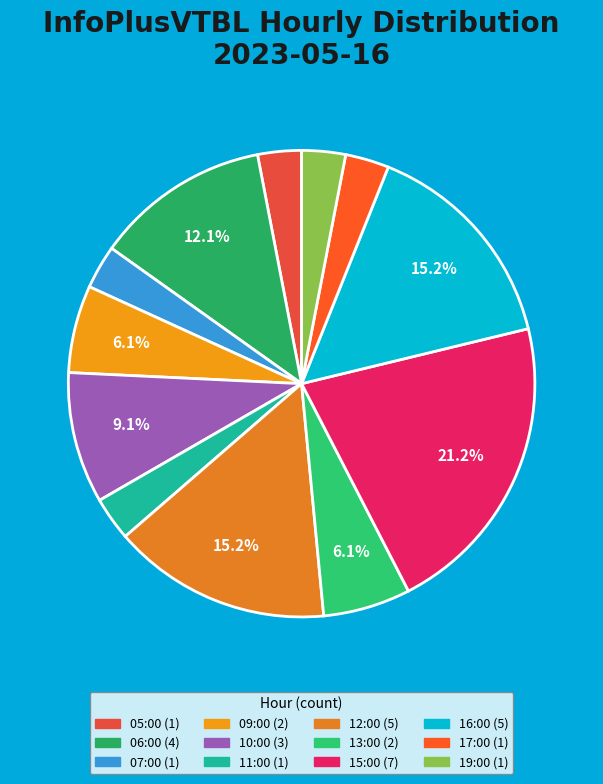

What is the change in value from 15:00 to 16:00?

-2